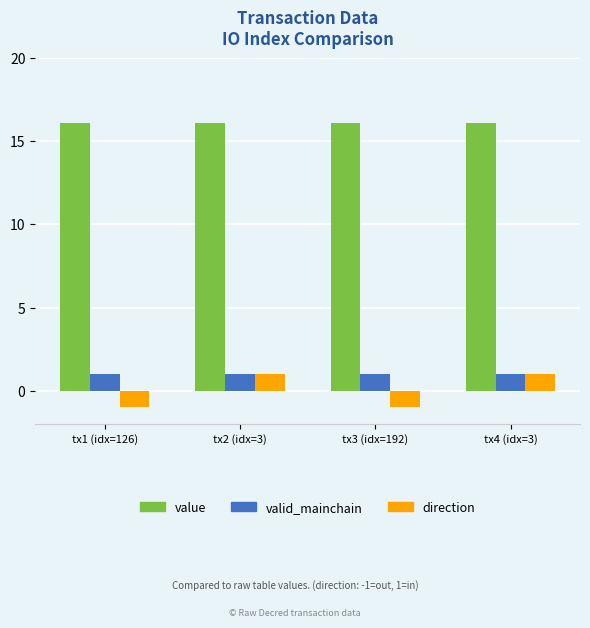

Rank the series at tx3 (idx=192) from highest to lowest value.

value, valid_mainchain, direction